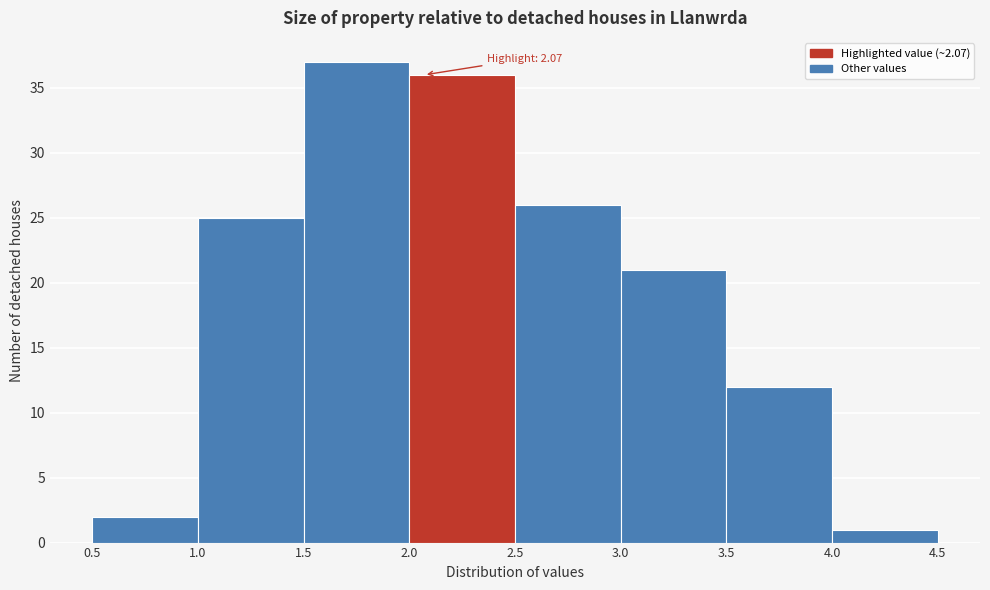

Over which range of the x-axis is the bar tallest?

1.5 to 2.0